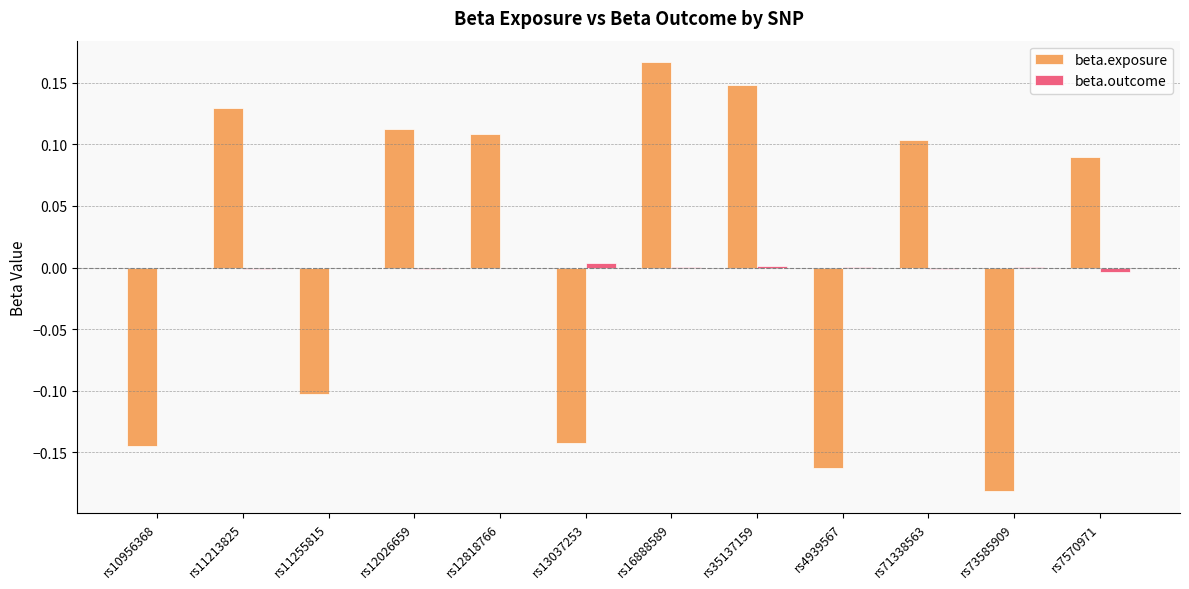

True or false: beta.exposure has a value of 0.1 at rs71338563.

True